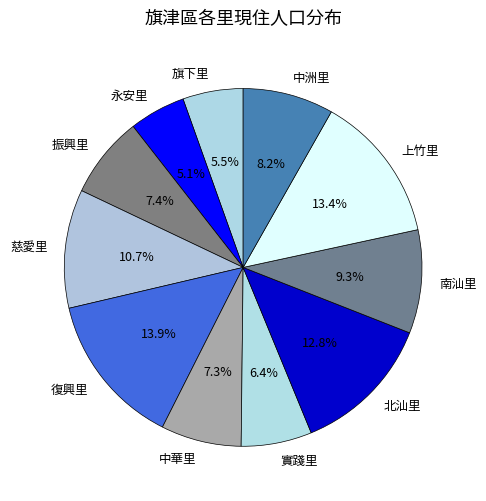

Is the sum of 中華里 and 南汕里 greater than half?

No